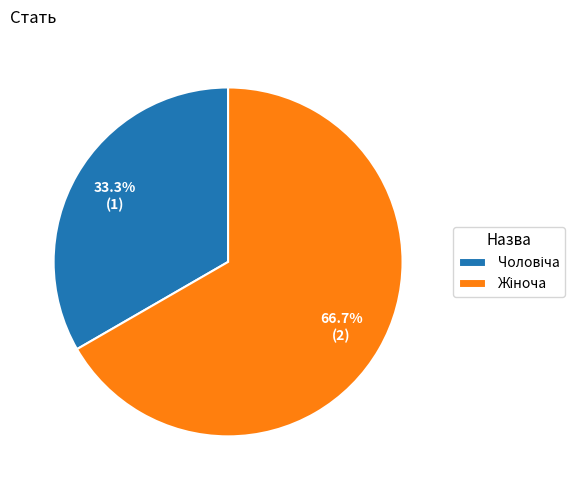

Is there a majority slice in this chart?

Yes